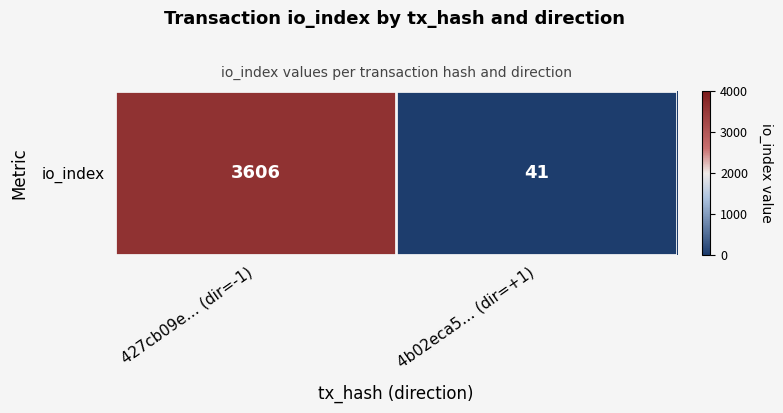

How many values are below 3606?

1